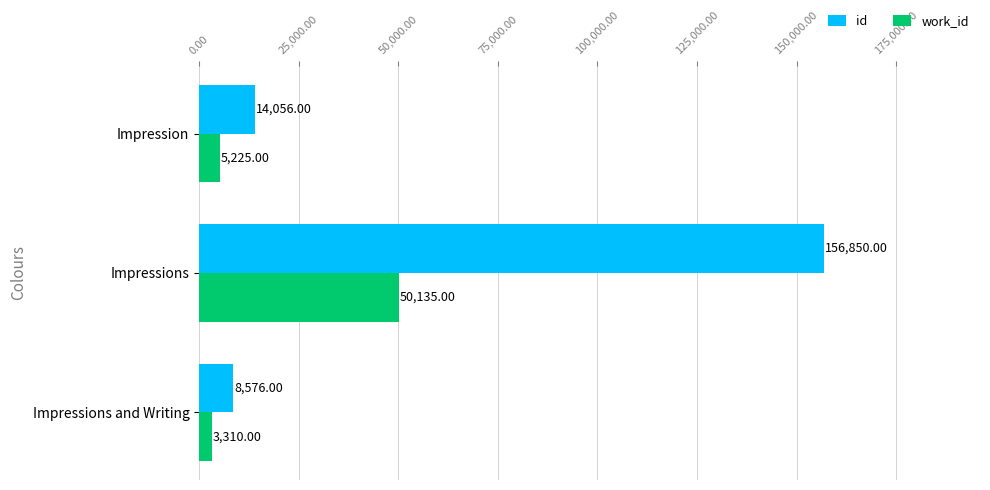

Which series has the widest spread of values?

id